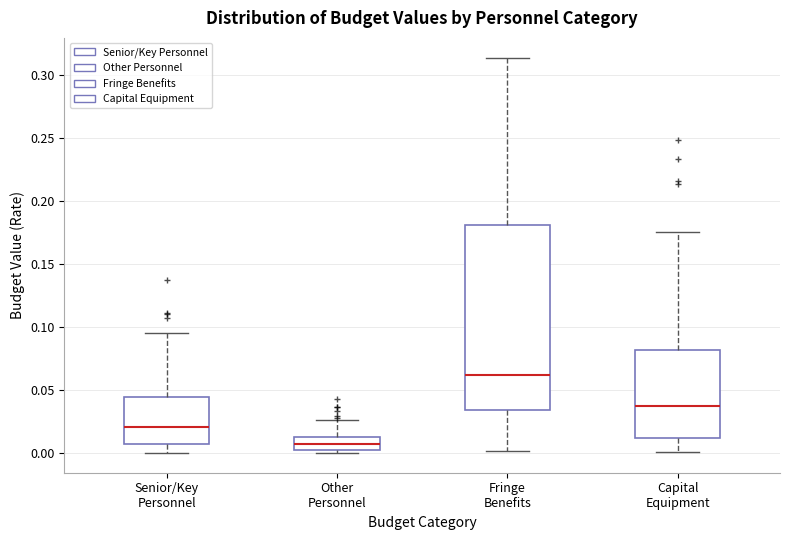

Which box has the lowest median line?

Other Personnel